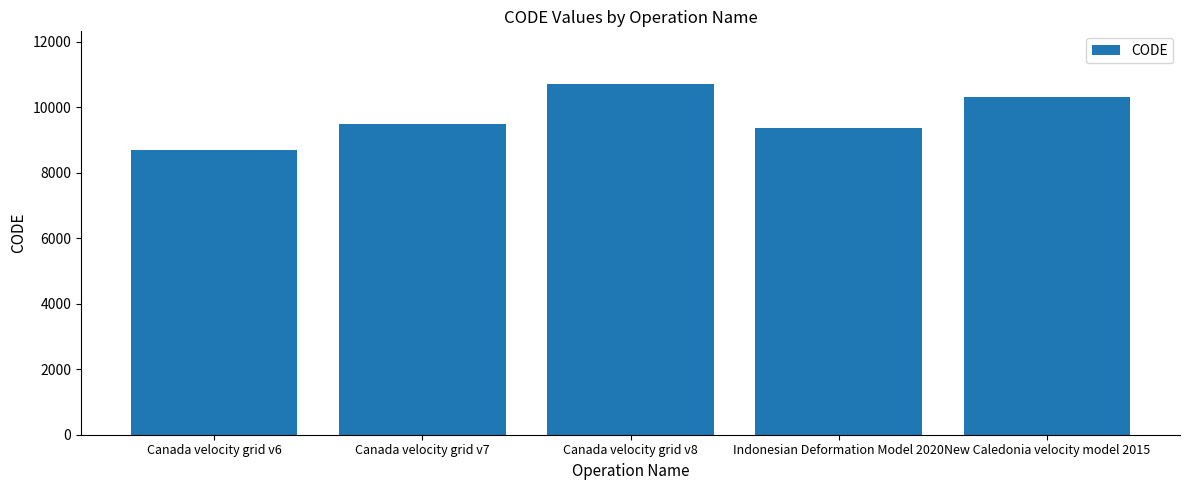

Which category has the highest value across all series?

Canada velocity grid v8